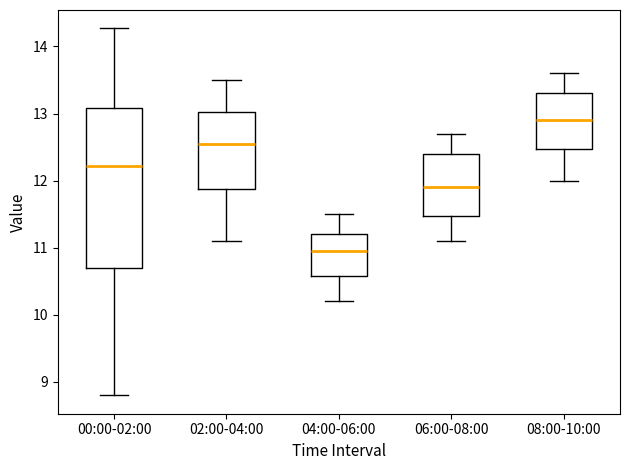

Where is the upper edge of the box for 00:00-02:00 on the y-axis? The values are not printed on the chart, so give them approximately, as read against the axis.

13.1